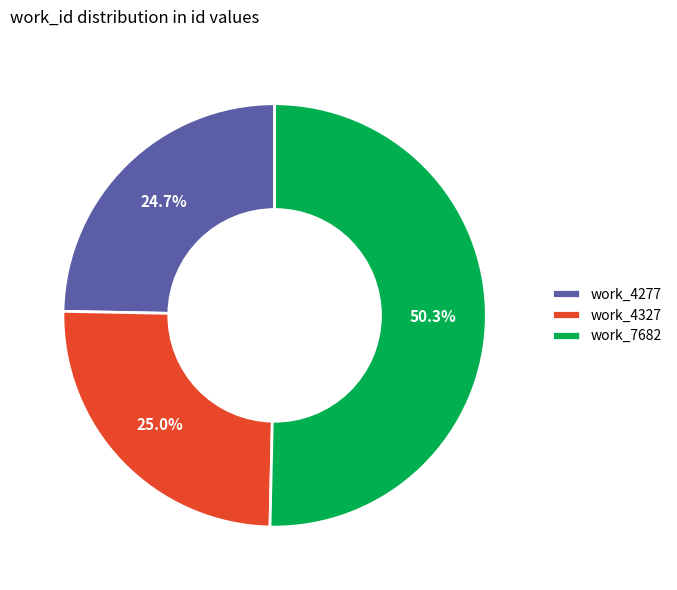

Which slice is the largest?

work_7682